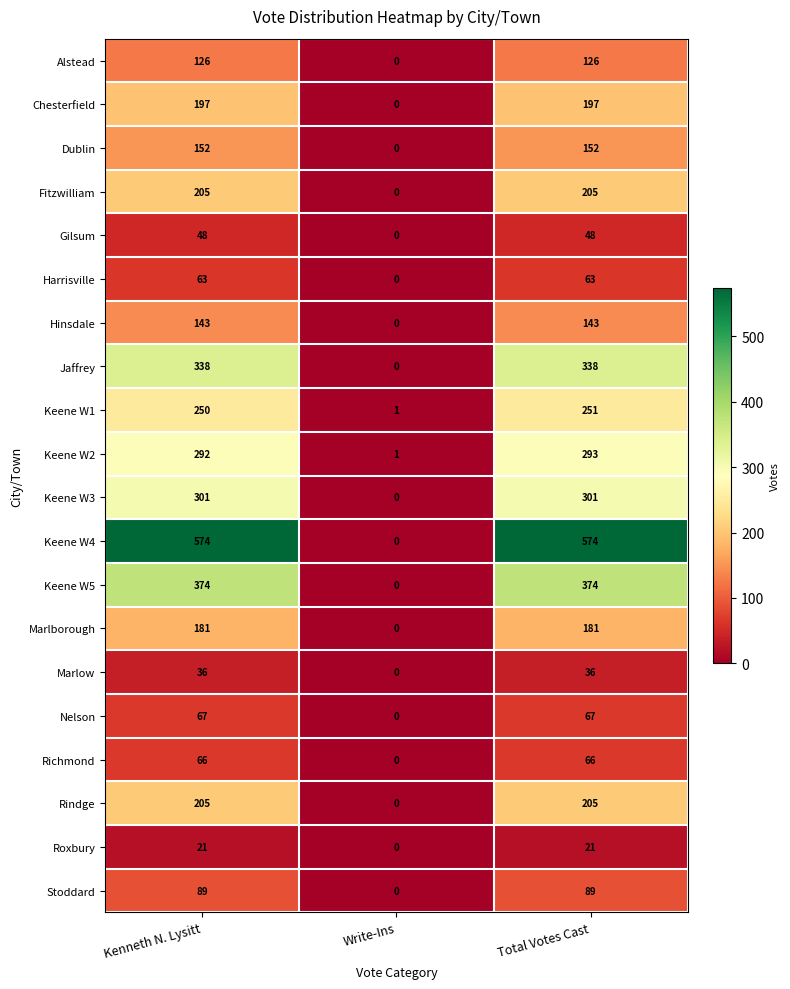

Which category has the lowest value across all series?

Write-Ins